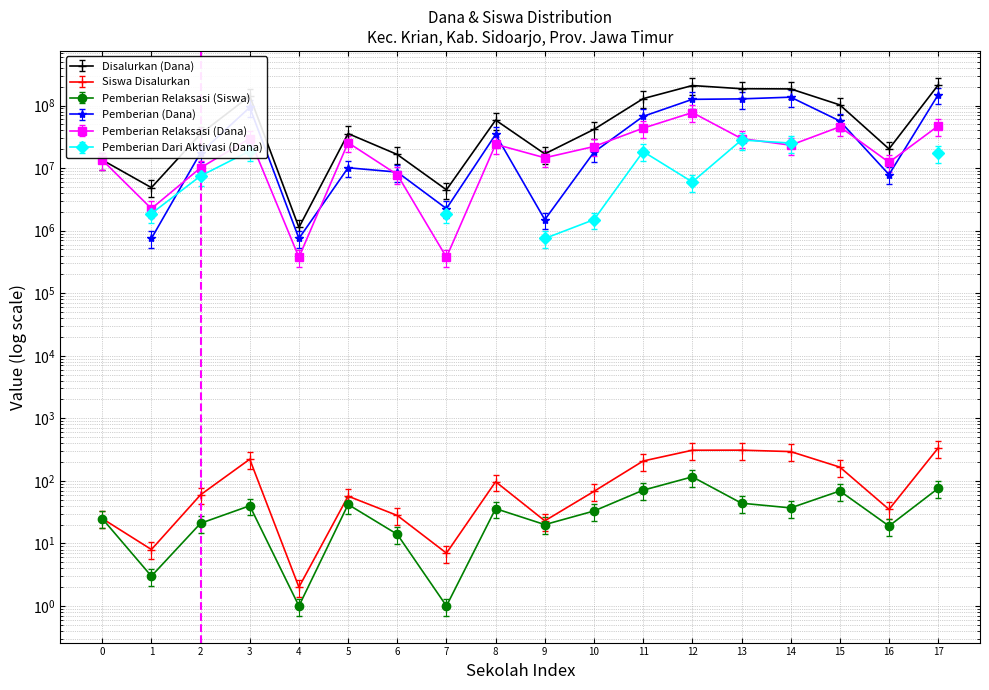

Reading right to left, list all the values displayed in this chart.

Disalurkan (Dana): 213375000.0	20250000.0	102375000.0	184500000.0	185625000.0	208875000.0	129000000.0	41625000.0	16875000.0	58500000.0	4500000.0	16500000.0	35625000.0	1125000.0	141750000.0	35250000.0	4875000.0	13500000.0
Siswa Disalurkan: 336.0	35.0	166.0	294.0	310.0	309.0	208.0	68.0	23.0	97.0	7.0	28.0	57.0	2.0	222.0	60.0	8.0	25.0
Pemberian Relaksasi (Siswa): 76.0	19.0	69.0	37.0	44.0	116.0	71.0	33.0	20.0	36.0	1.0	14.0	42.0	1.0	40.0	21.0	3.0	25.0
Pemberian (Dana): 436.8	45.5	215.8	382.2	403.0	401.7	270.4	88.4	29.9	126.1	9.1	36.4	74.1	2.6	288.6	78.0	10.4	32.5
Pemberian Relaksasi (Dana): 47250000.0	12375000.0	45750000.0	23250000.0	29625000.0	77250000.0	43500000.0	22125000.0	14625000.0	24000000.0	375000.0	7875000.0	25500000.0	375000.0	29625000.0	10125000.0	2250000.0	13500000.0